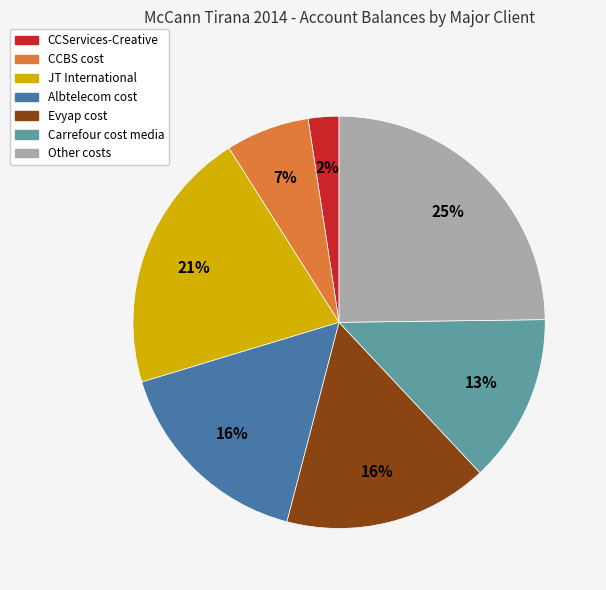

Which slice is the smallest?

CCServices-Creative